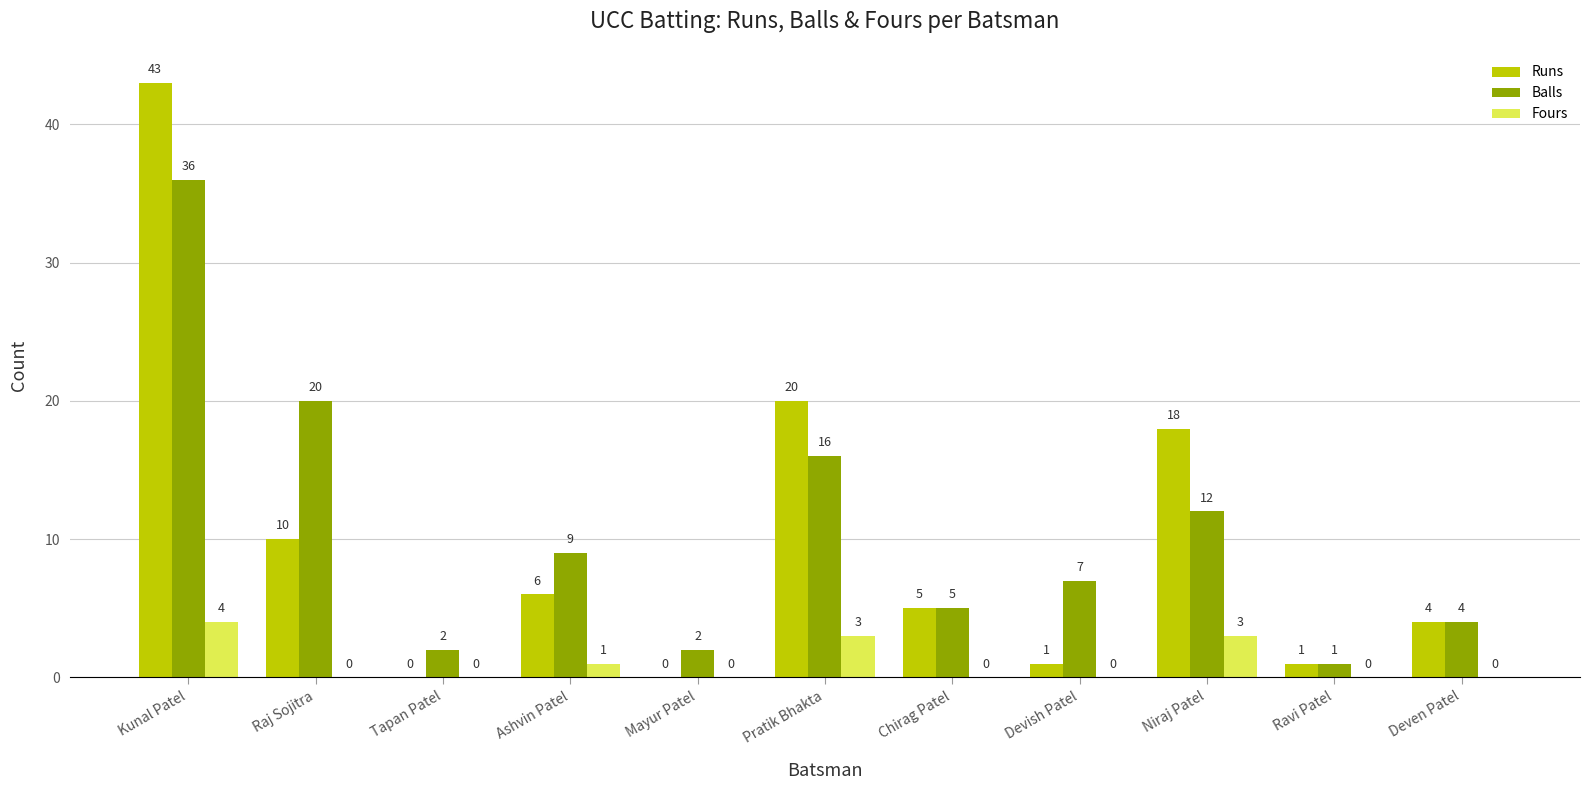

Are the bars horizontal?

No